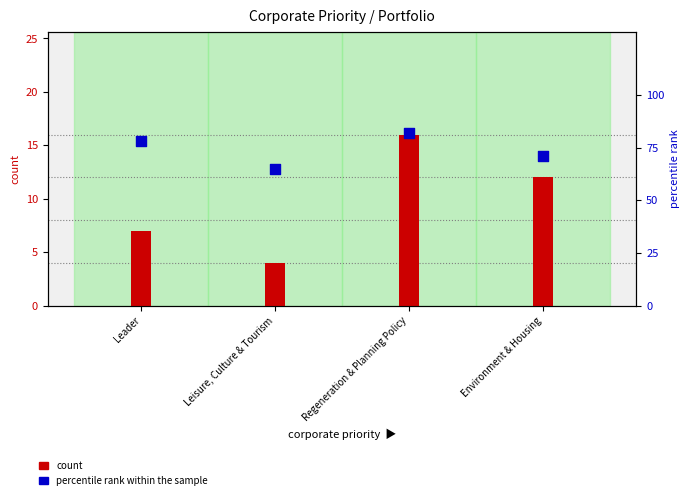

What is the total value across all series at Leisure, Culture & Tourism?

69